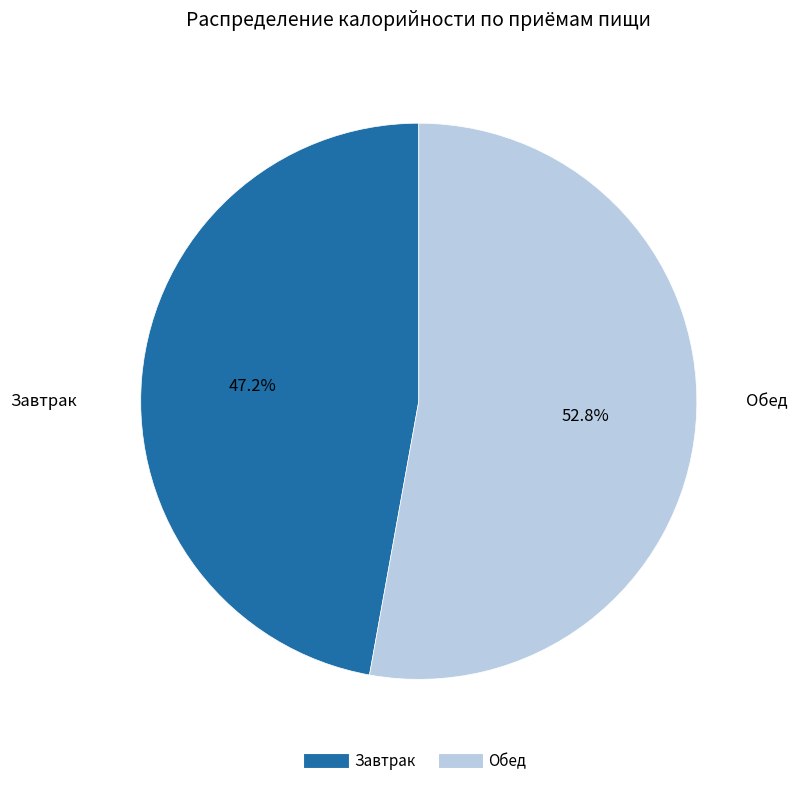

The Обед slice represents 53% of the pie. True or false?

True